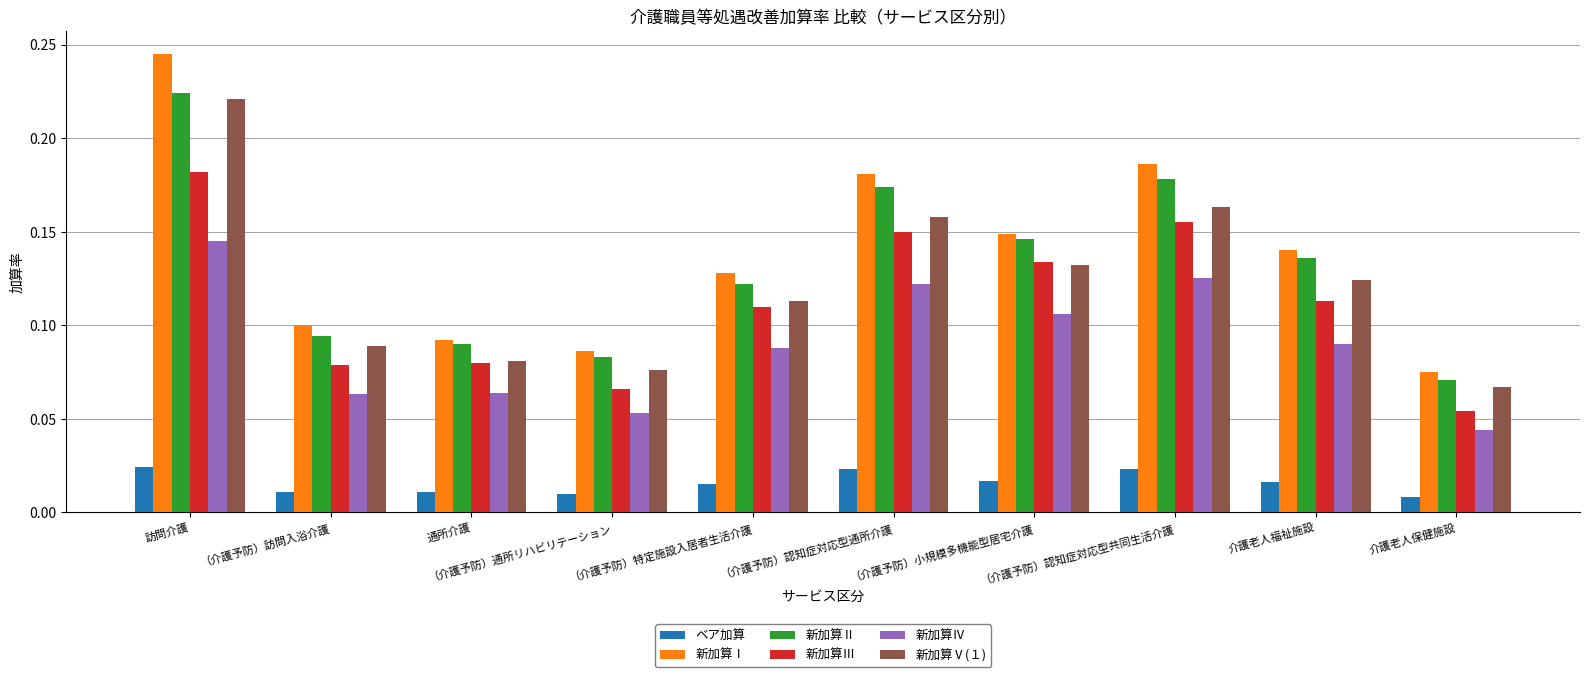

What are all the series names shown in the legend?

ベア加算, 新加算Ⅰ, 新加算Ⅱ, 新加算Ⅲ, 新加算Ⅳ, 新加算Ⅴ(１)